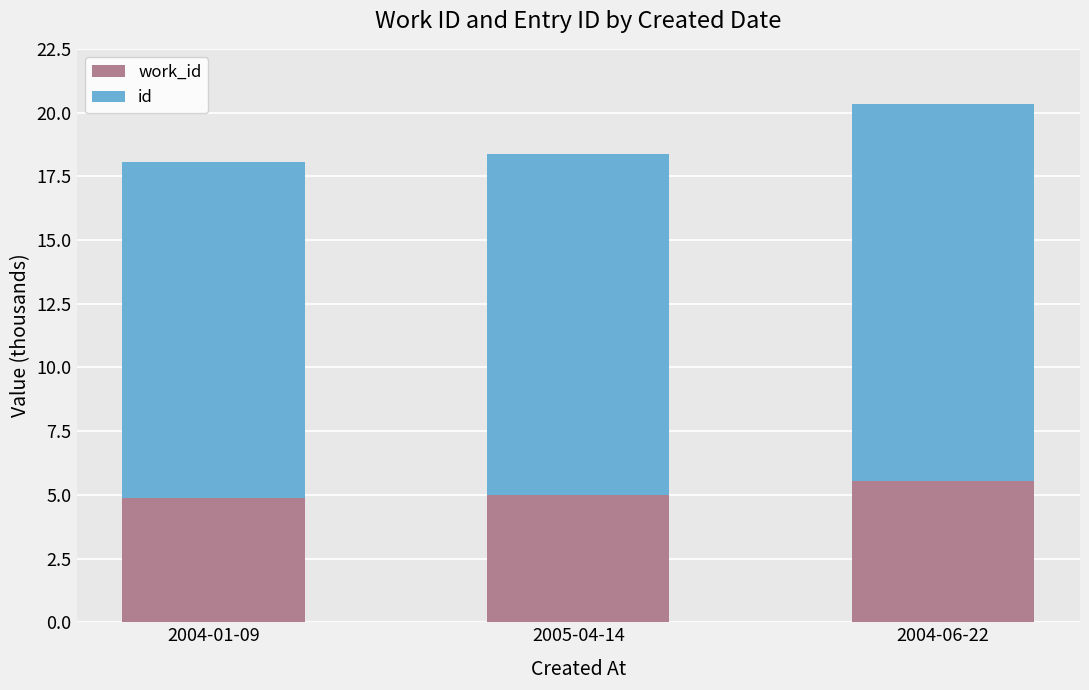

At which category is the sum across all series the highest?

2004-06-22